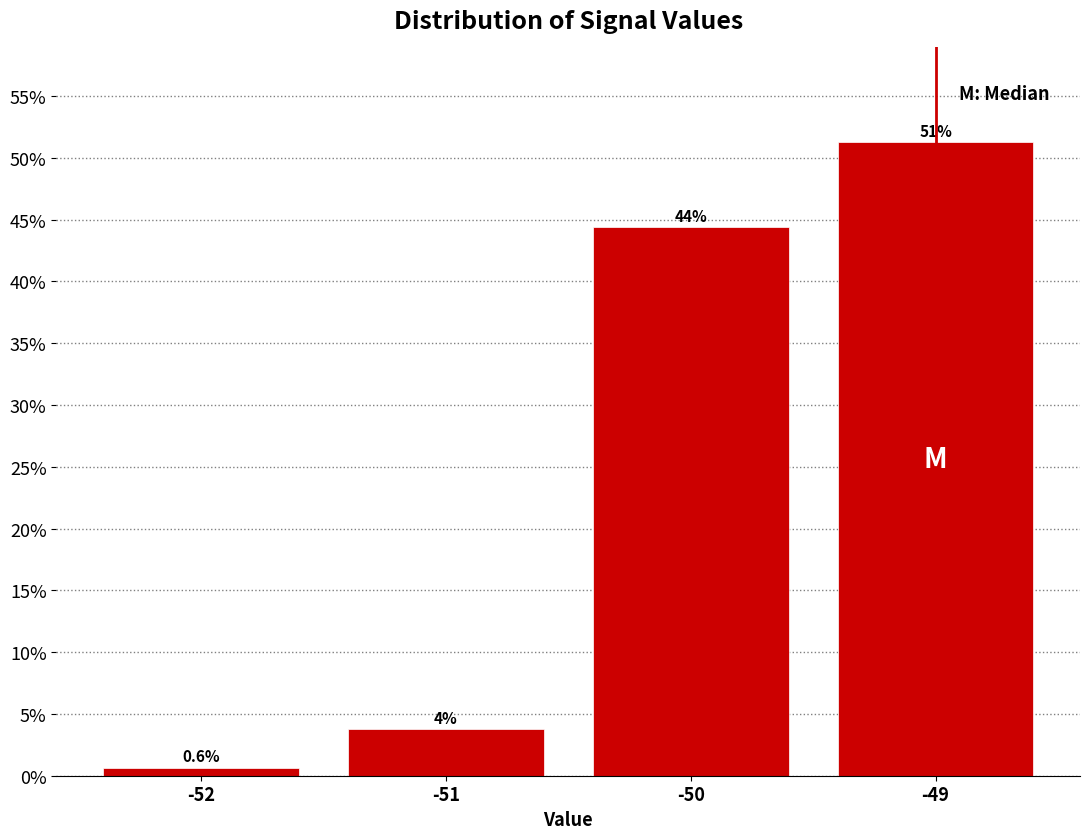

Which range on the x-axis has the tallest bar?

-49.5 to -48.5